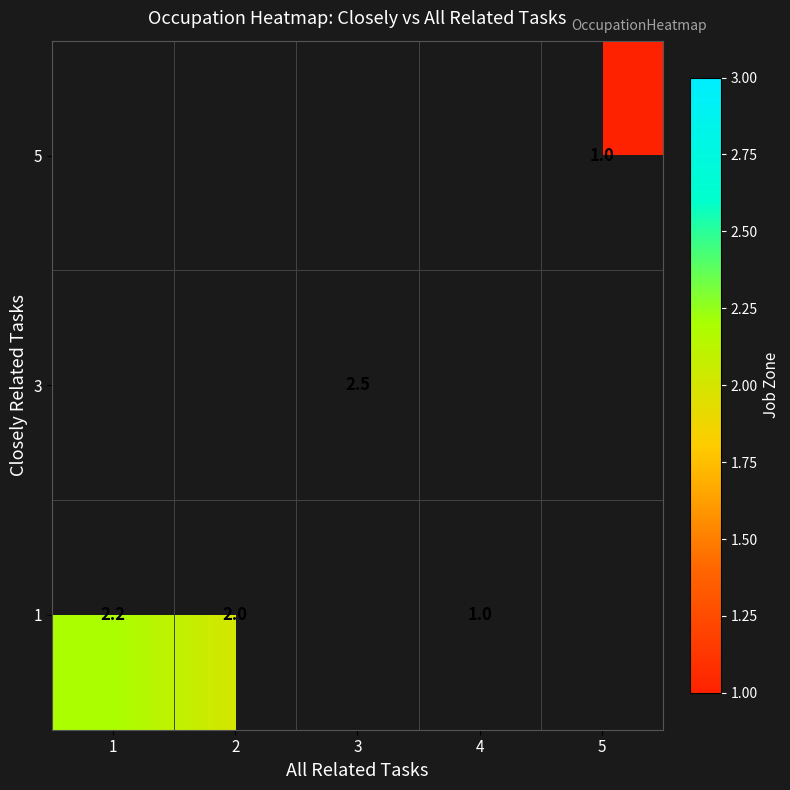

The row_2 series shows 1.0 at 5. True or false?

True